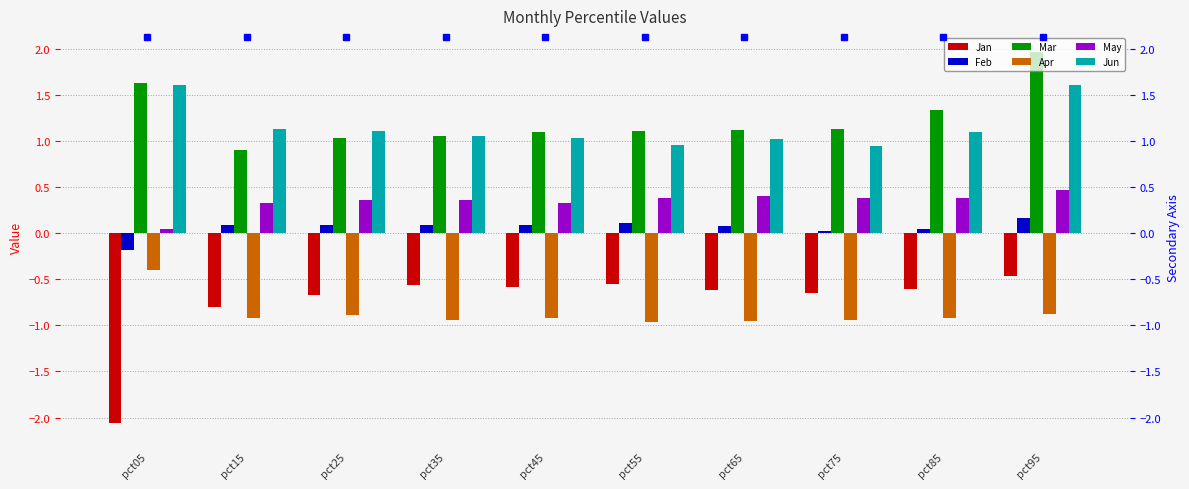

At how many categories does at least one series exceed 1?

10